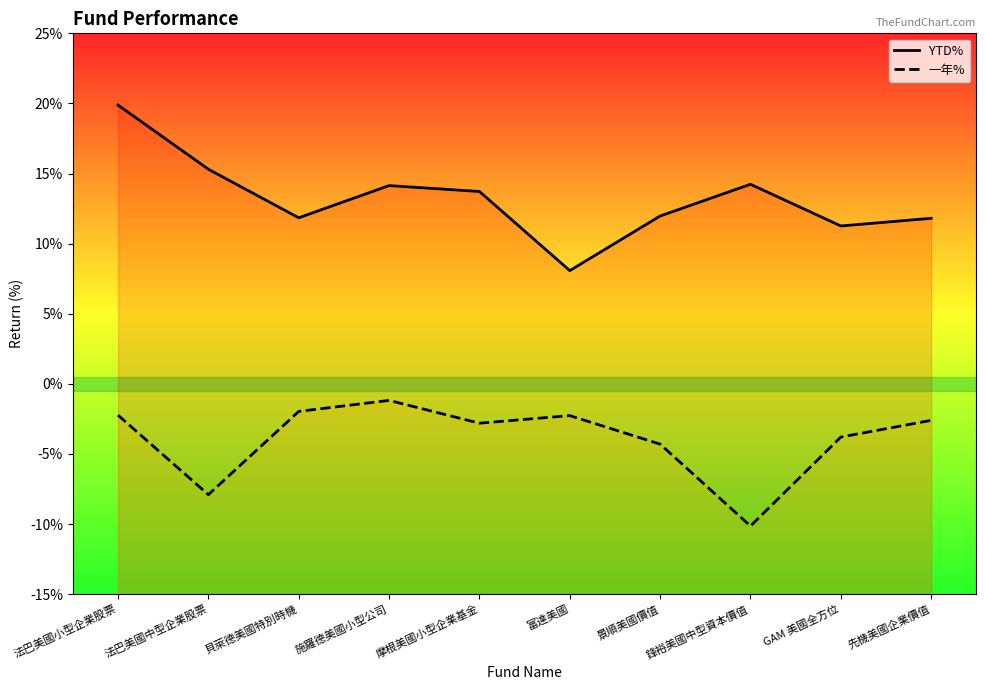

Is it true that 一年% equals -0.0 at 法巴美國小型企業股票?

True